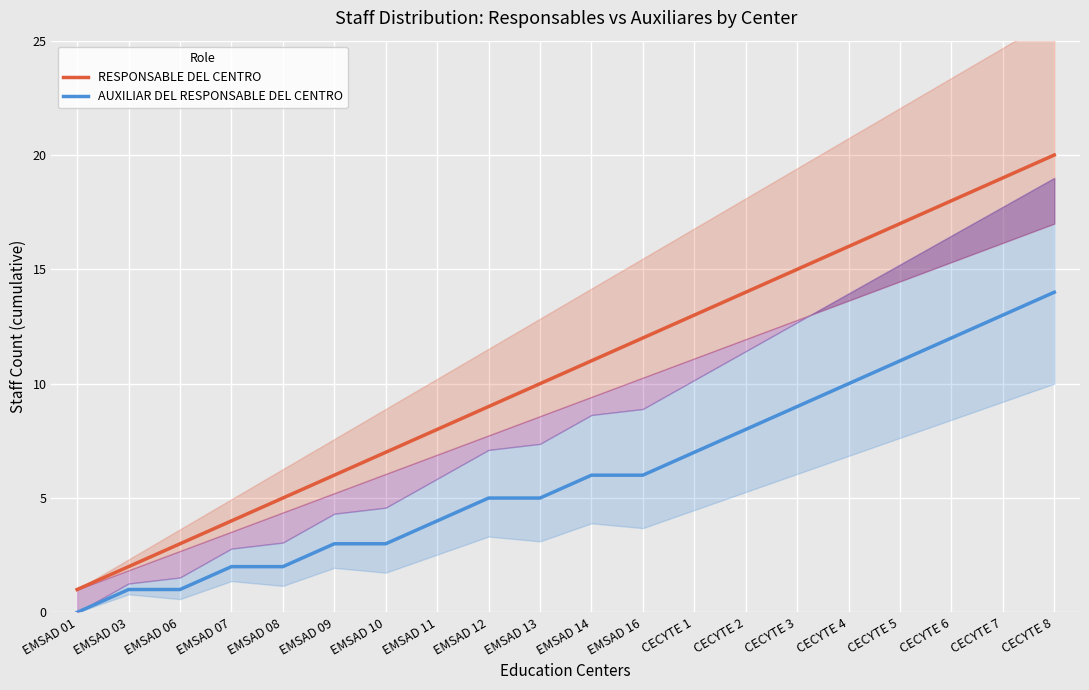

True or false: RESPONSABLE DEL CENTRO and AUXILIAR DEL RESPONSABLE DEL CENTRO cross at least once.

False